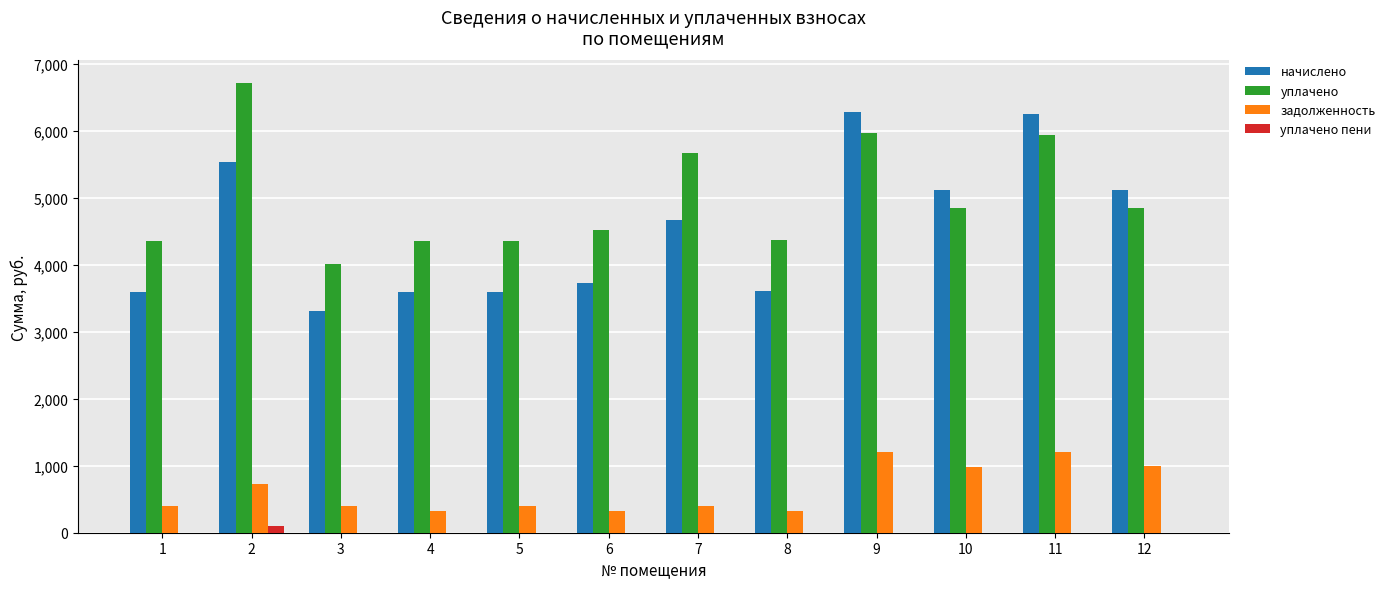

Which series changed the most between 2 and 6?

уплачено